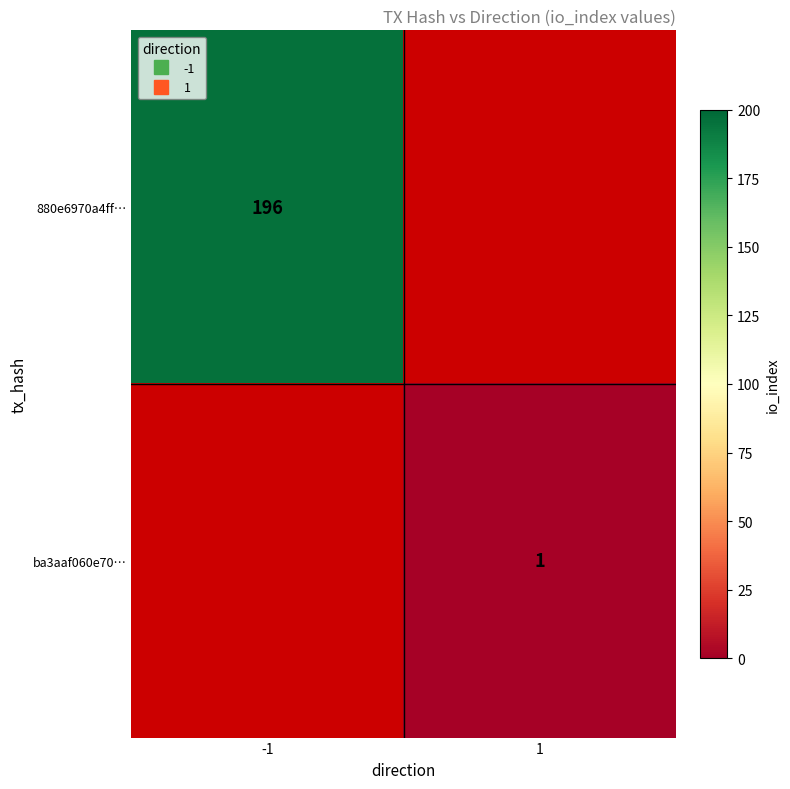

List the series in order of their overall mean, highest first.

880e6970a4ff…, ba3aaf060e70…